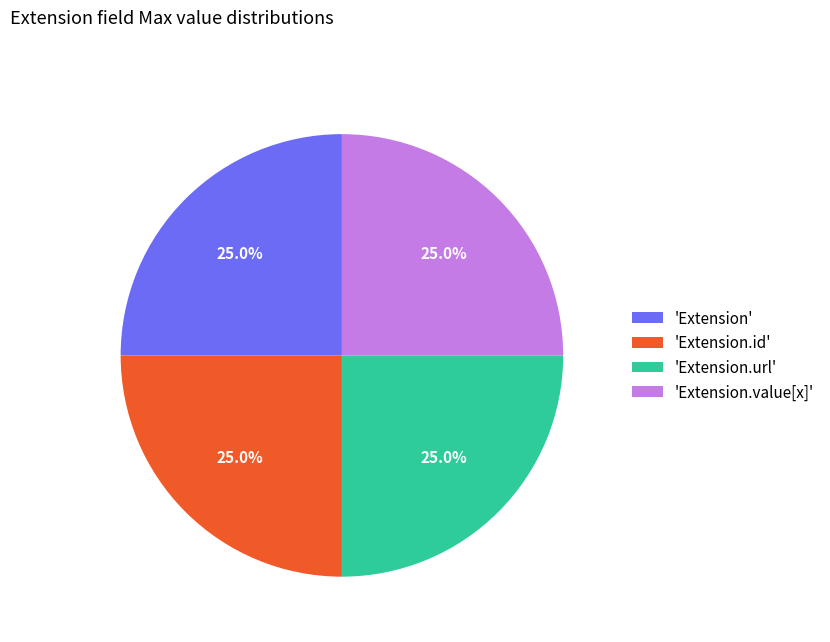

To the nearest percent, what is the average slice percentage?

25%